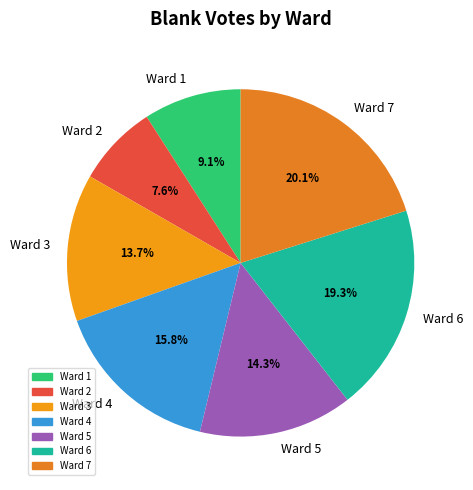

Is there a majority slice in this chart?

No